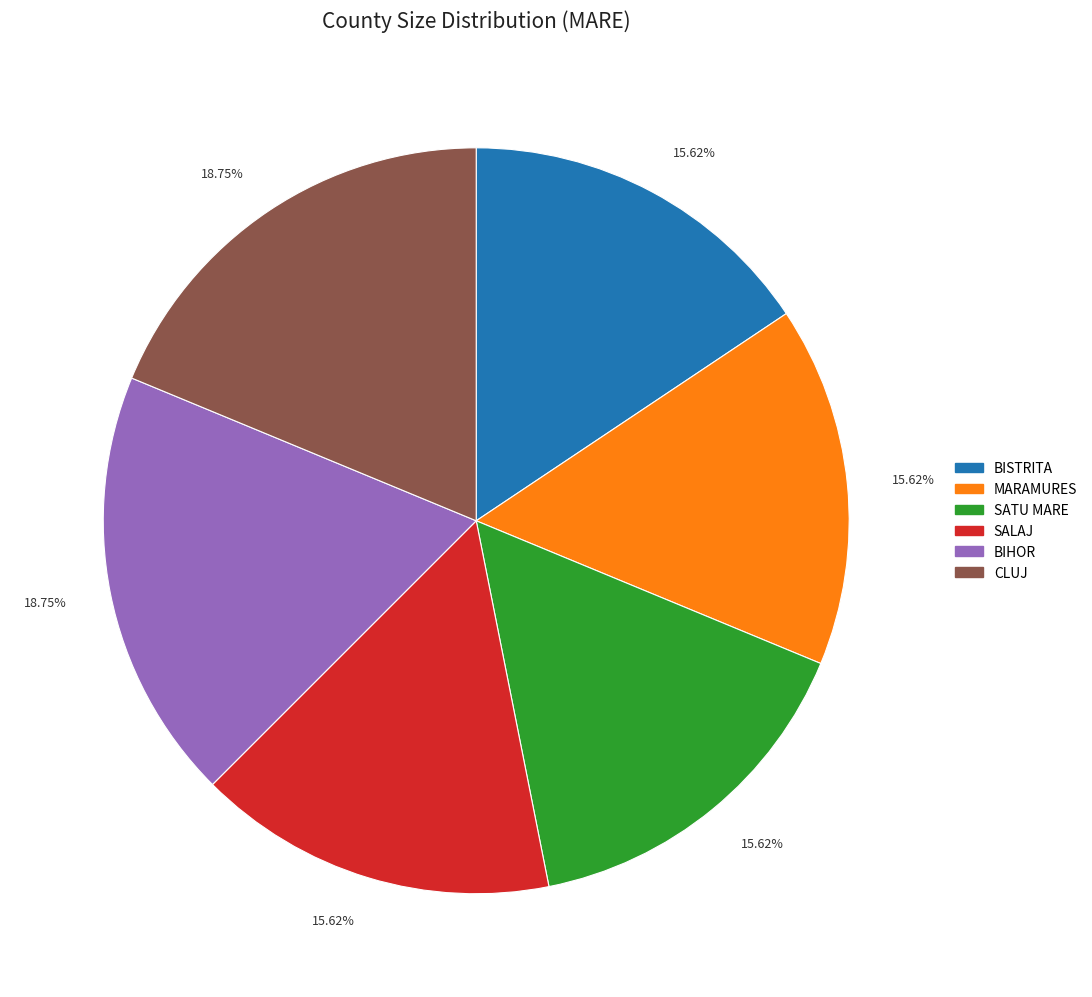

Is there any slice that represents more than half of the pie?

No